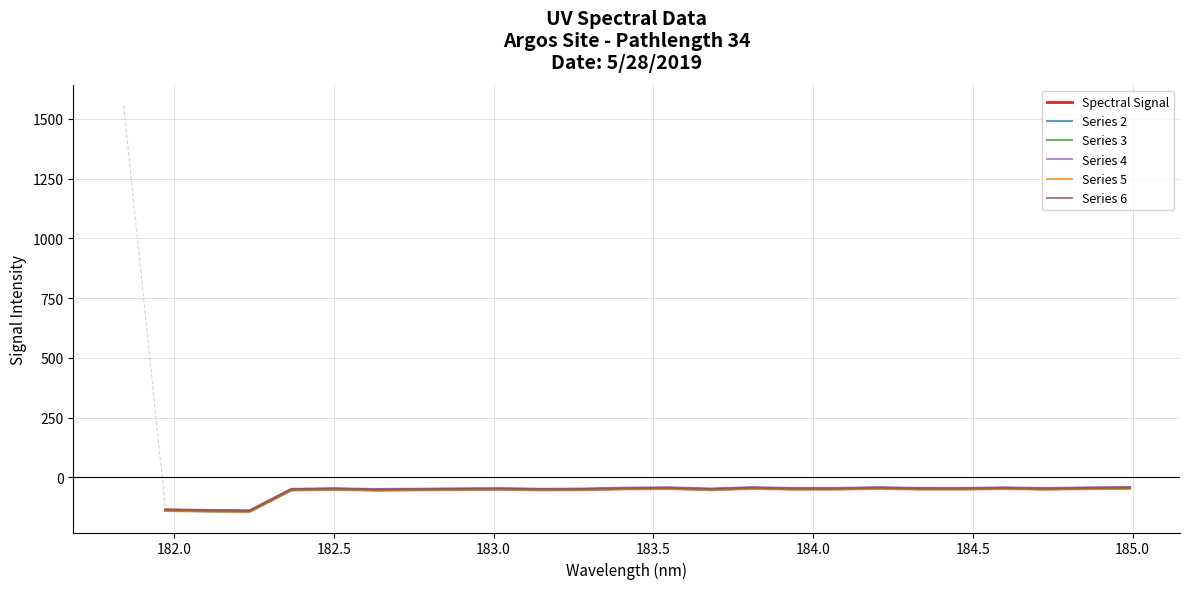

What are all the series names shown in the legend?

Spectral Signal, Series 2, Series 3, Series 4, Series 5, Series 6